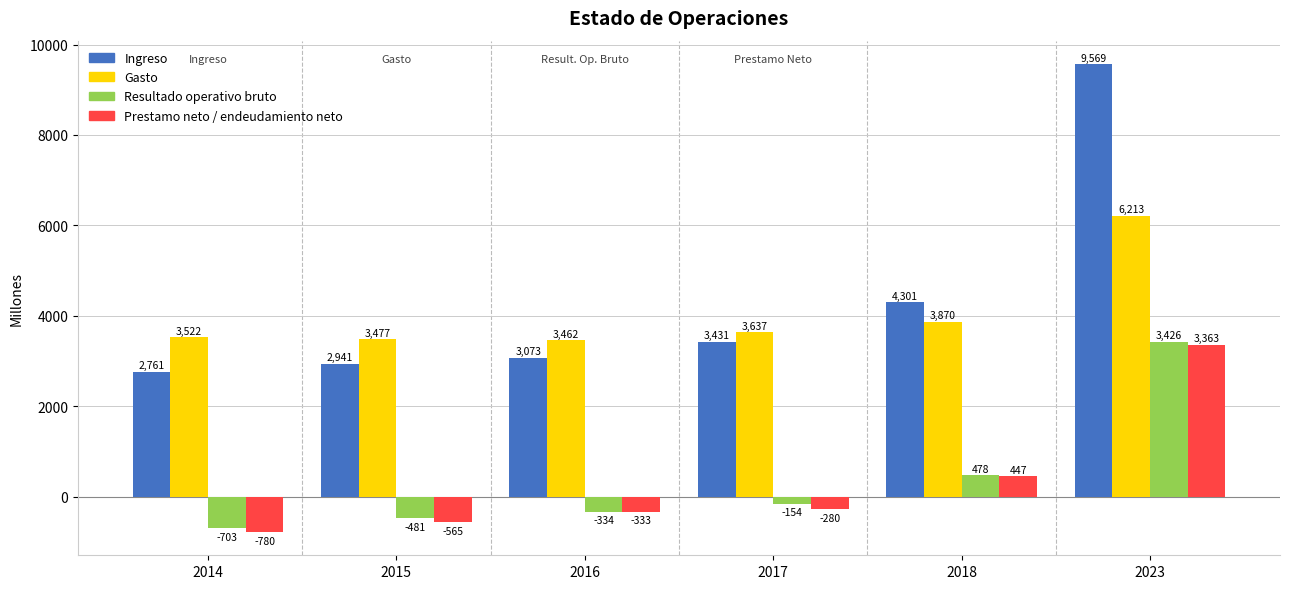

What are all the series names shown in the legend?

Ingreso, Gasto, Resultado operativo bruto, Prestamo neto / endeudamiento neto